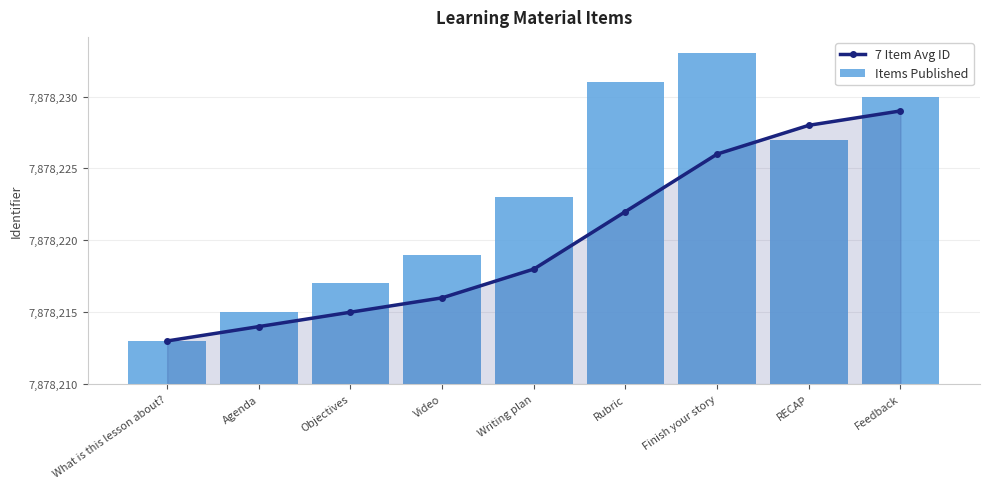

List the series in order of their overall mean, highest first.

Items Published, 7 Item Avg ID